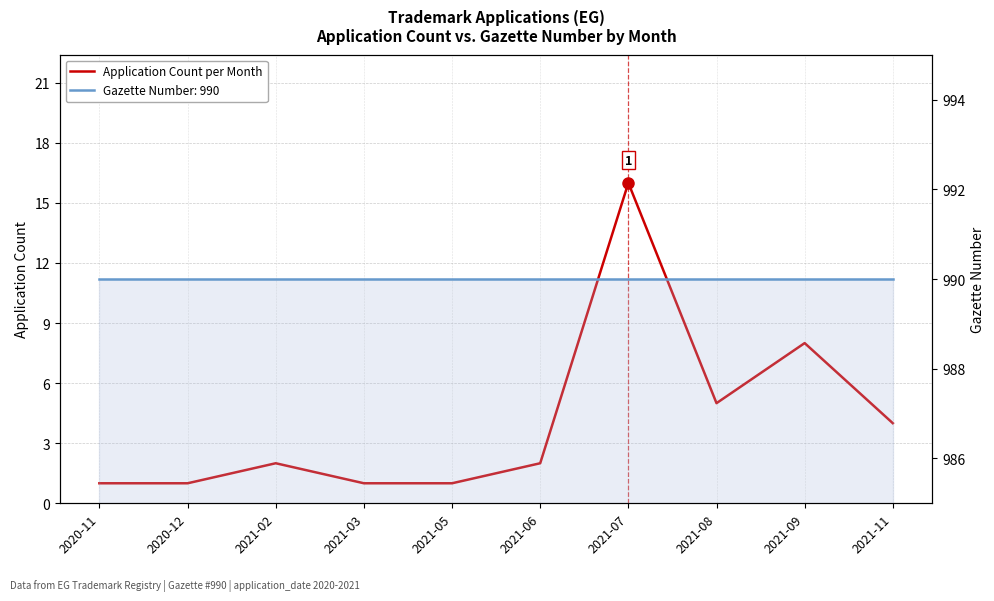

Which label corresponds to the largest value in the chart?

2021-07